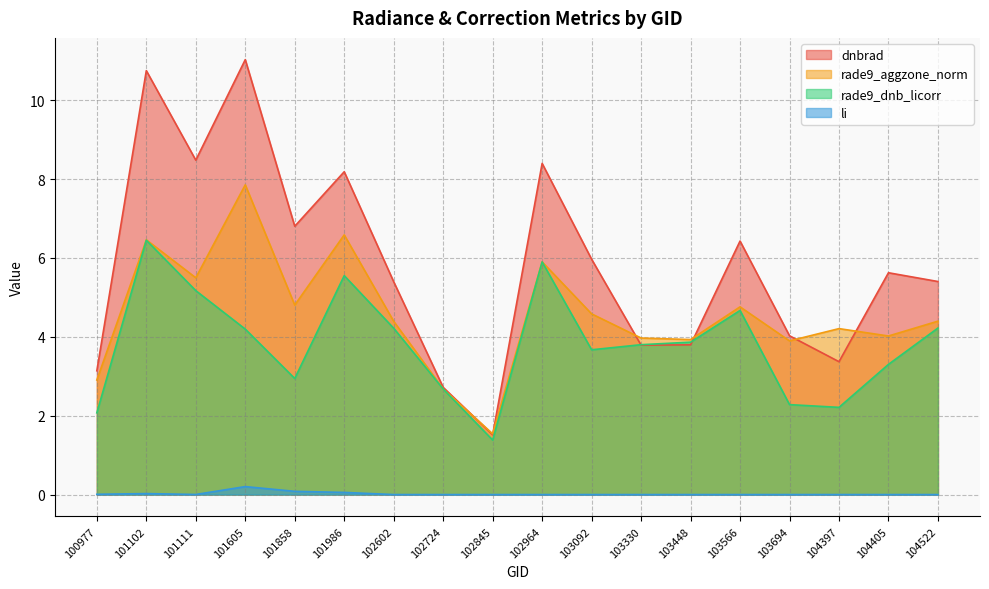

What is the sum of all li values?

0.4